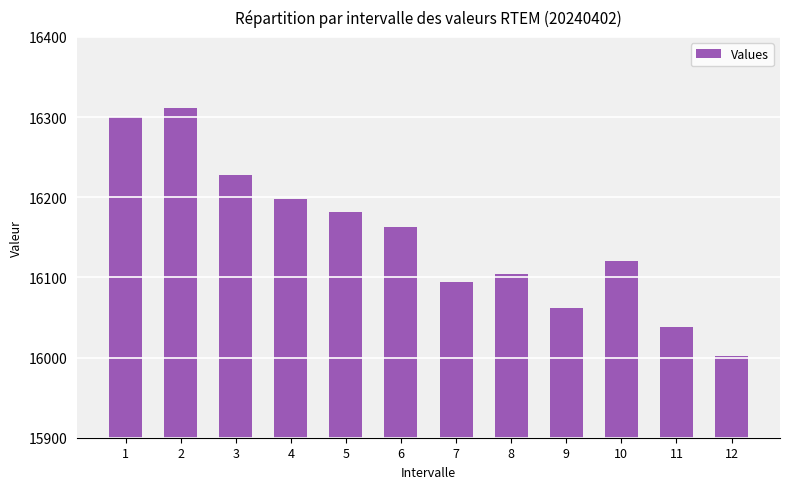

Read the value at 11.

16038.6